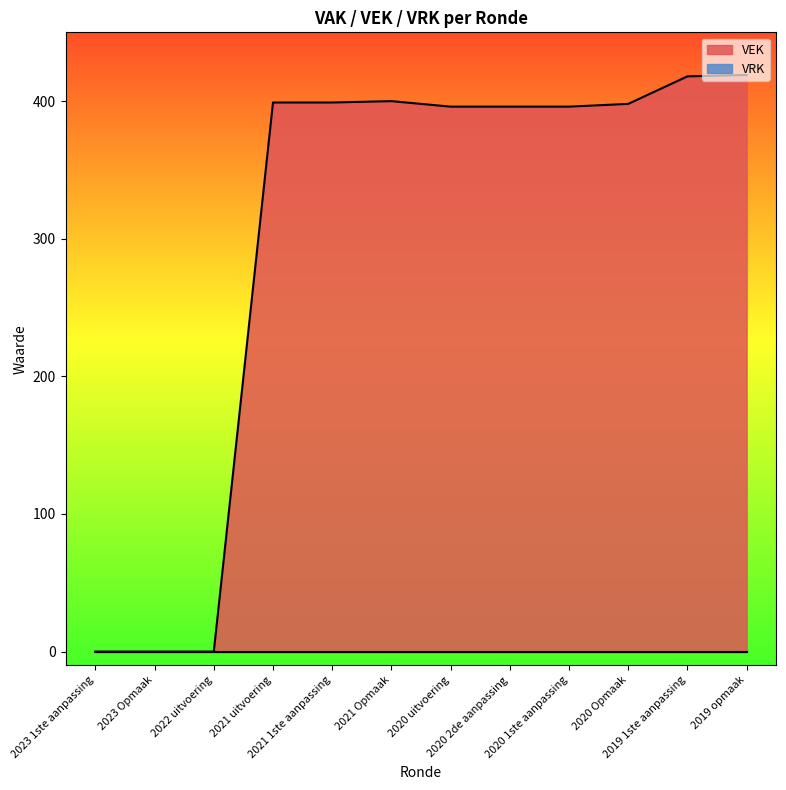

What is the maximum value shown in the chart?

419